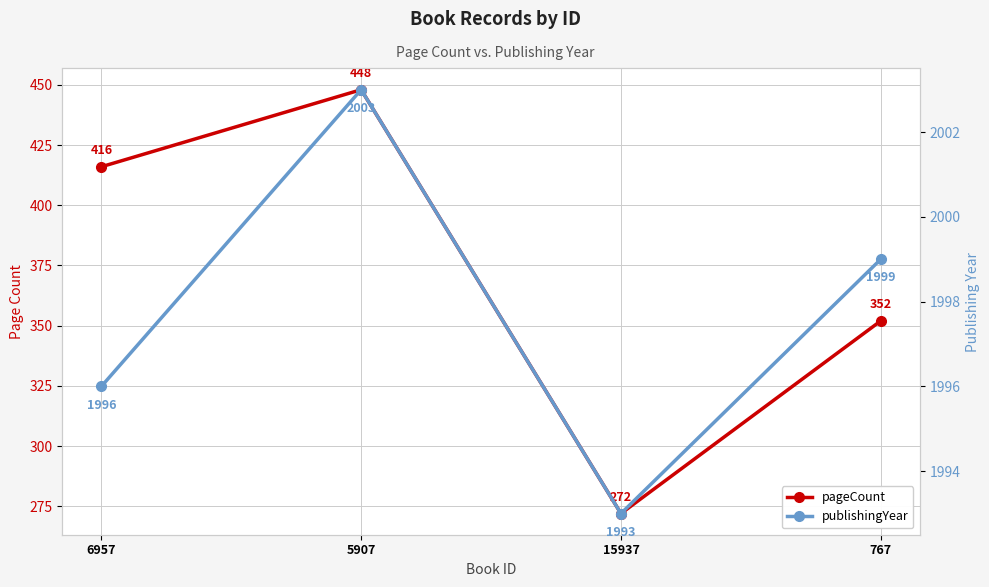

At which category is the sum across all series the highest?

5907